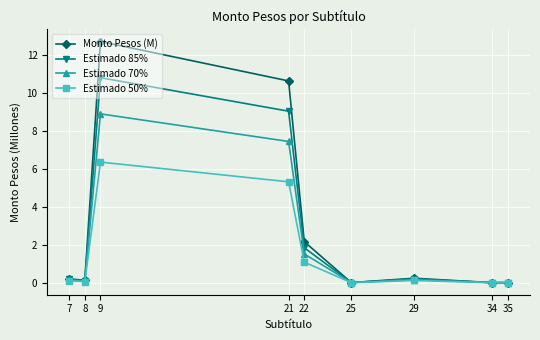

Is it true that Estimado 70% equals 1.5 at 22?

True